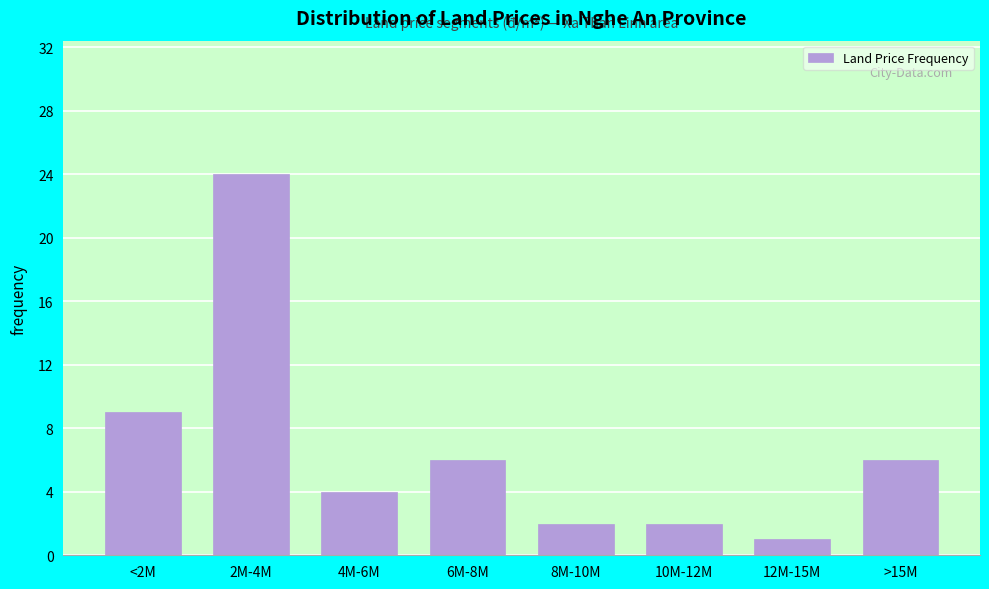

Reading right to left, transcribe all the data shown in this chart.

>15M=6	12M-15M=1	10M-12M=2	8M-10M=2	6M-8M=6	4M-6M=4	2M-4M=24	<2M=9